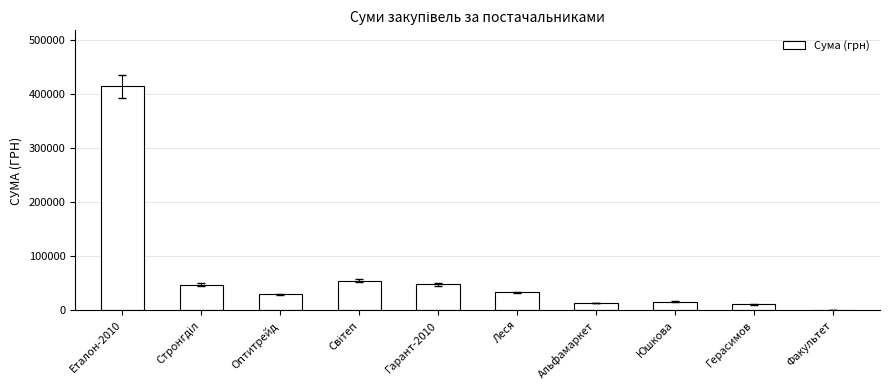

At which category does the chart reach its peak across all series?

Еталон-2010